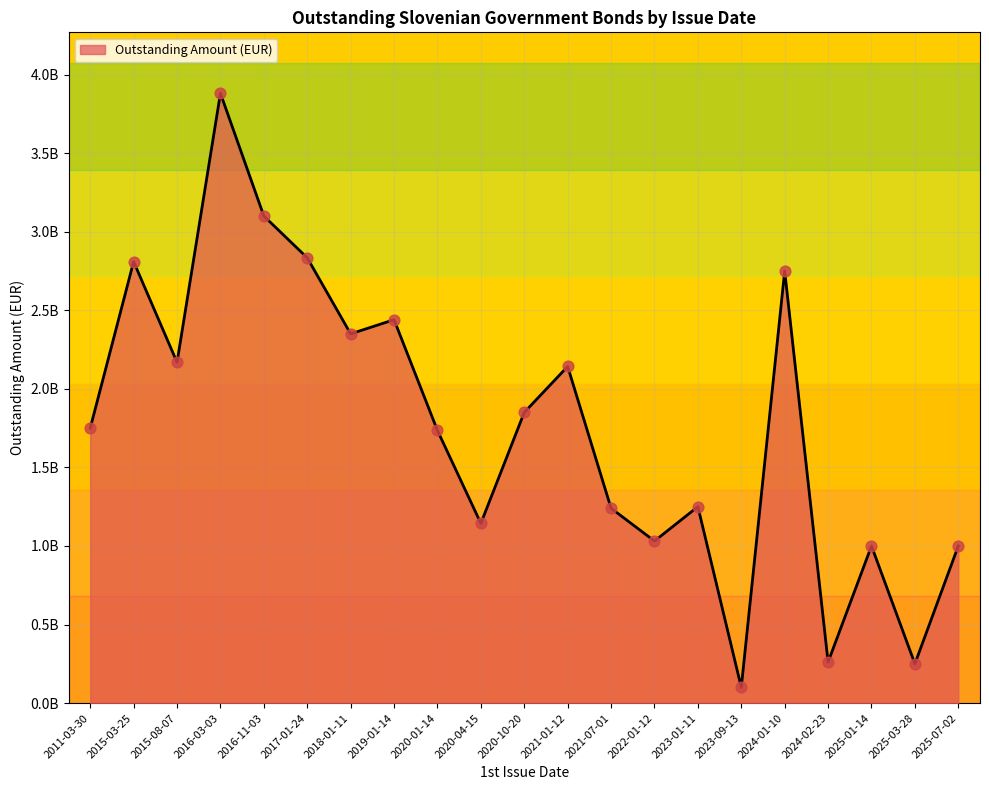

Is this an area chart (filled region under the line)?

Yes